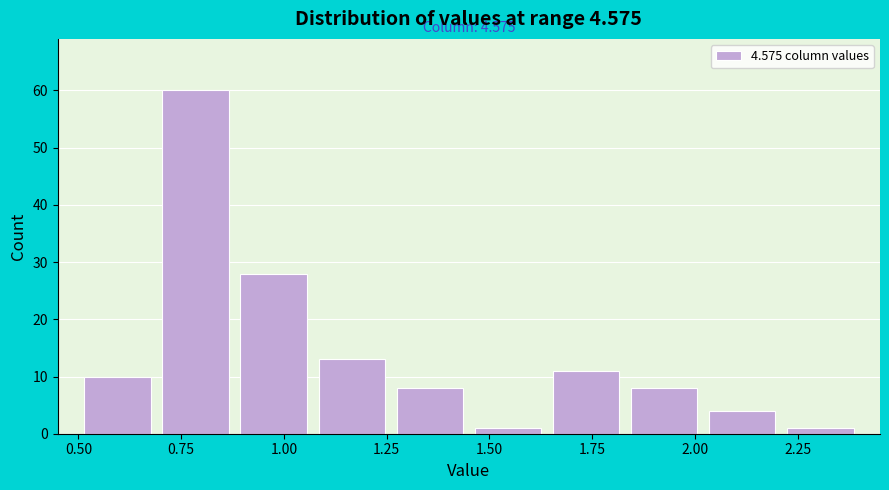

Read against the x-axis, roughly where is the centre of the tallest bar?

0.80